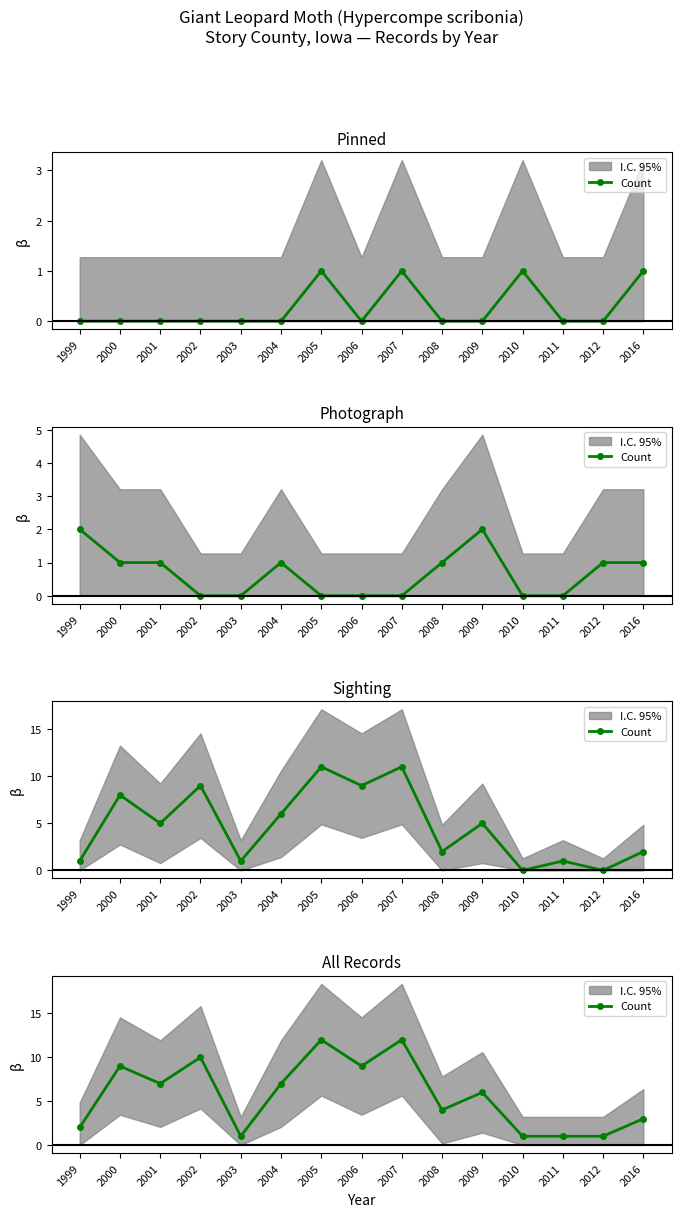

Which category has the lowest value across all series?

2003